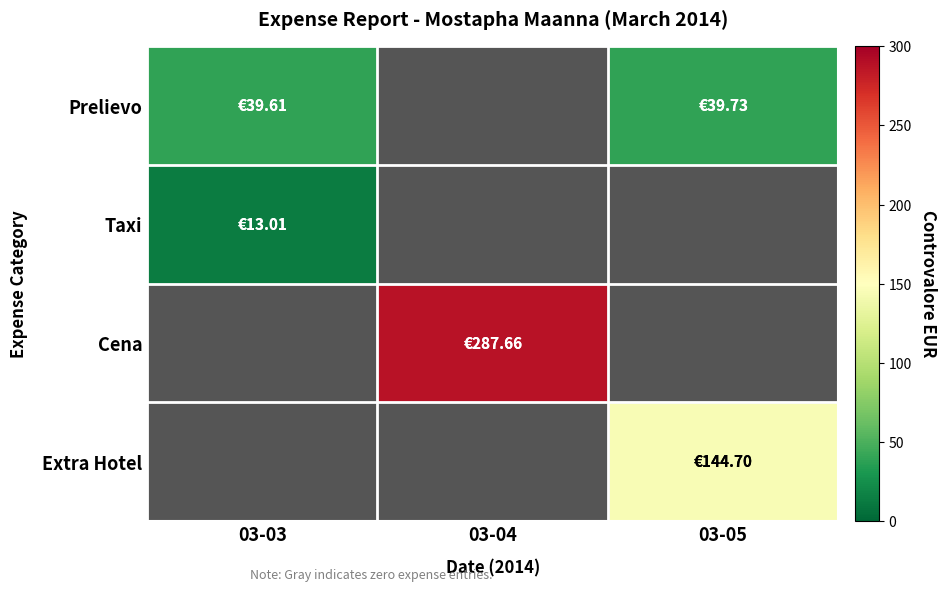

True or false: Extra Hotel has a value of -75.5 at 03-04.

False